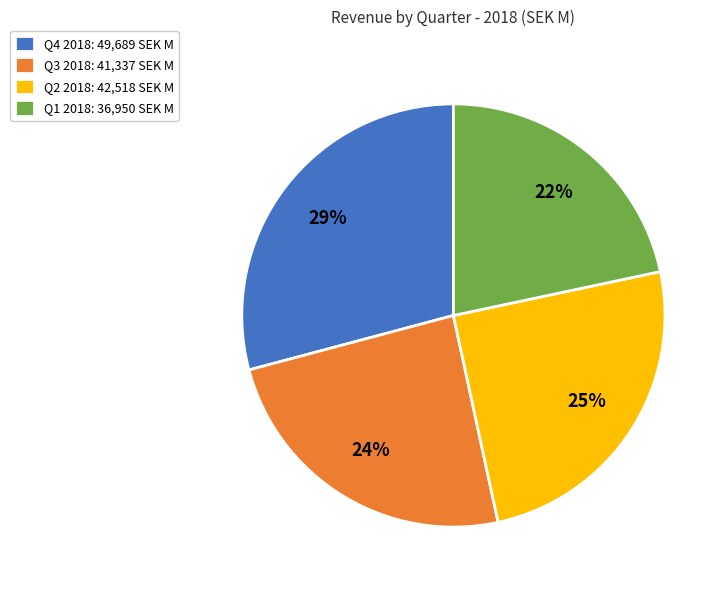

Does any single category account for the majority?

No